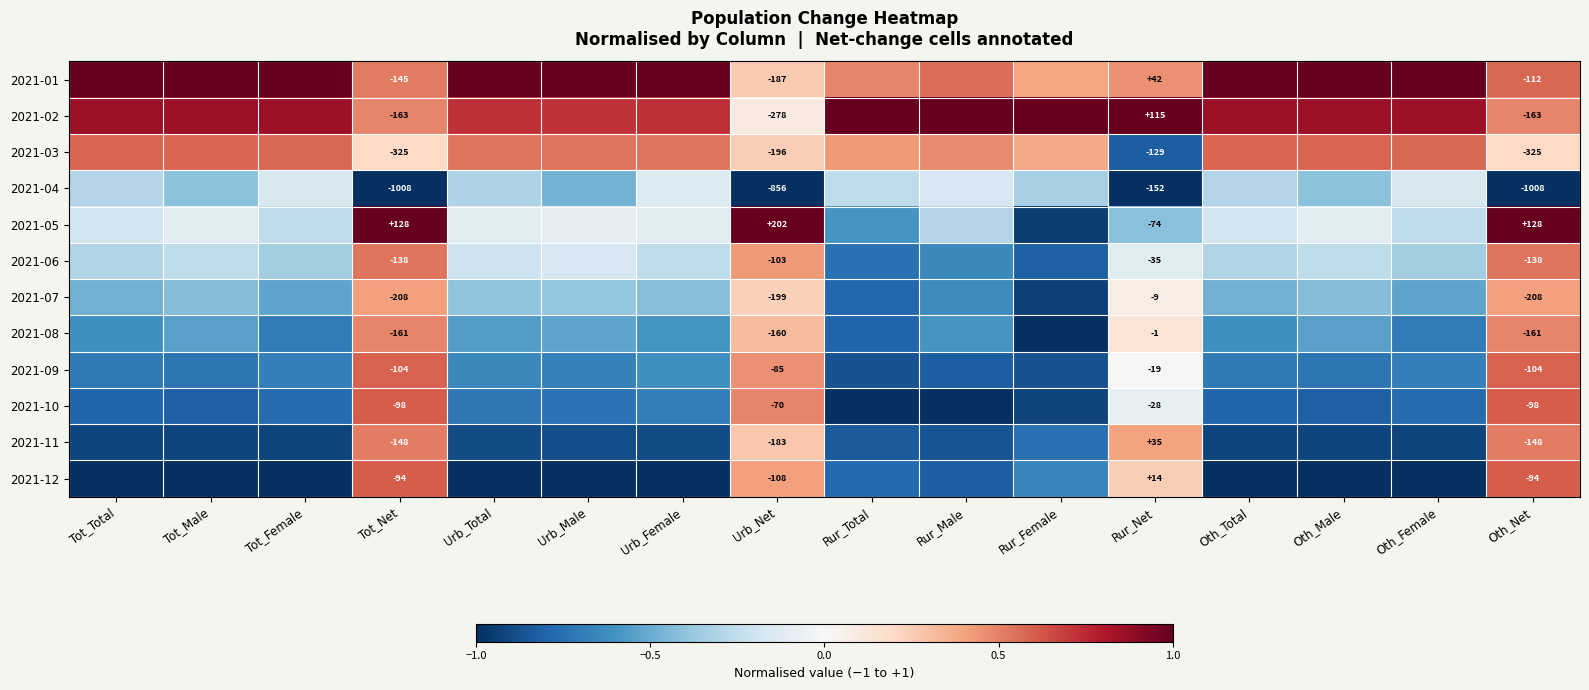

The 2021-09 series shows 0.5 at Urb_Net. True or false?

True